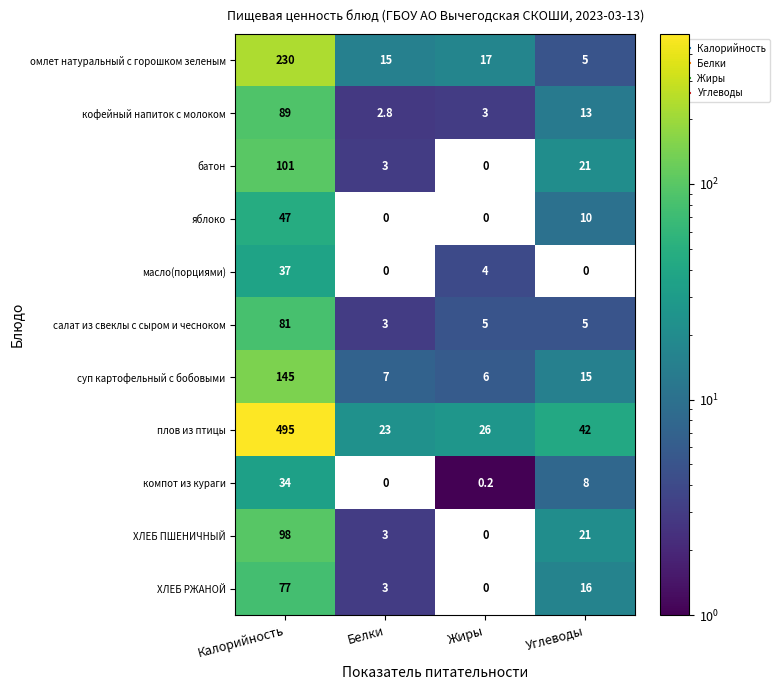

Which series changed the most between Белки and Жиры?

масло(порциями)